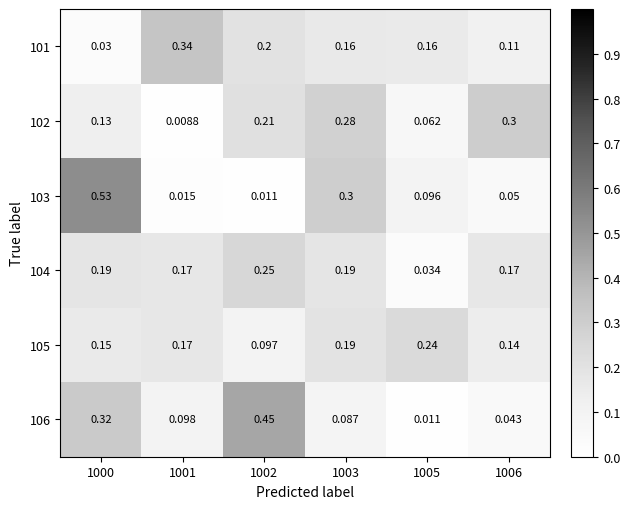

At which category is the sum across all series the highest?

1000